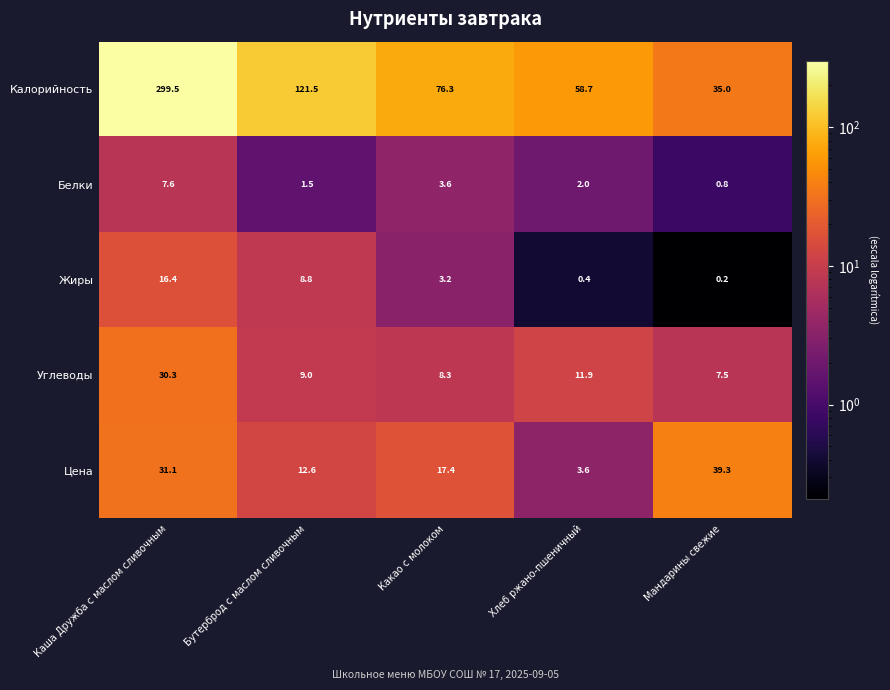

List the series in order of their peak value, lowest first.

Белки, Жиры, Углеводы, Цена, Калорийность